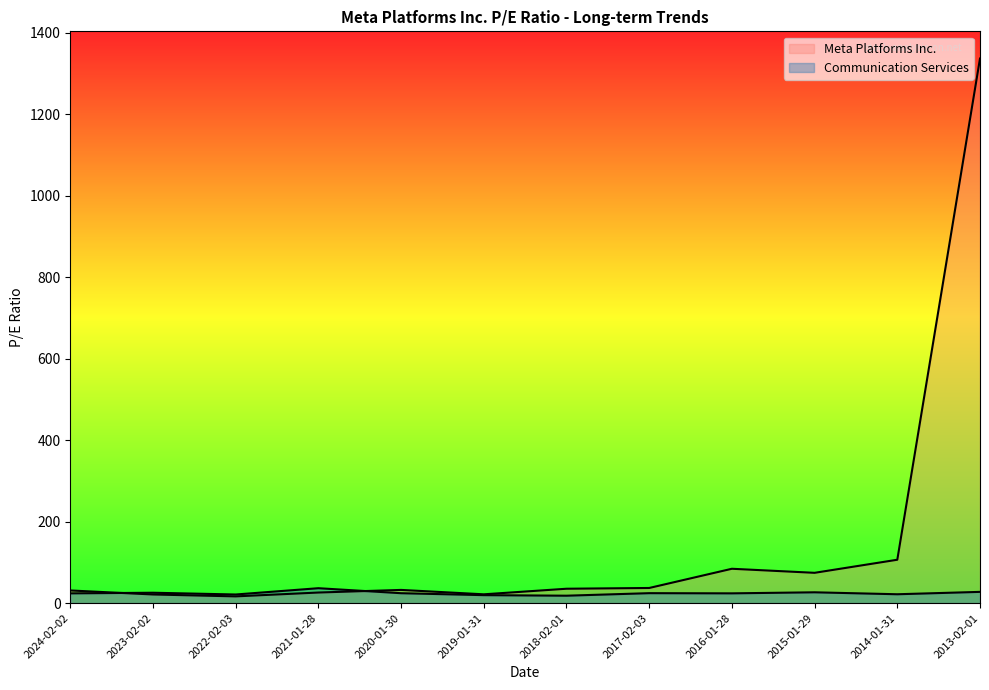

Which series has the largest total across all categories?

Meta Platforms Inc.